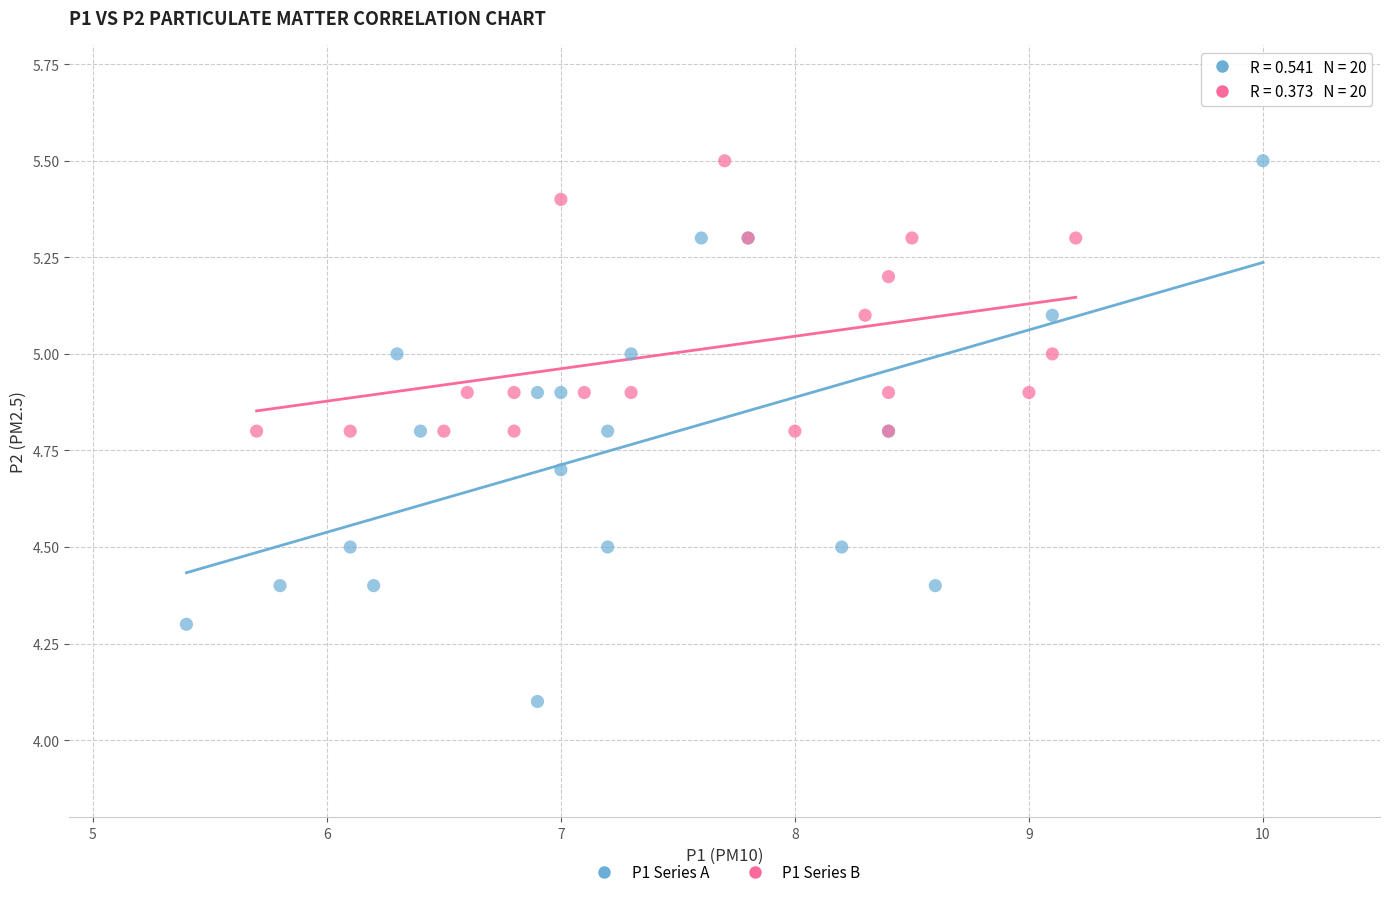

Which series has the widest spread of Y values?

P1 Series A